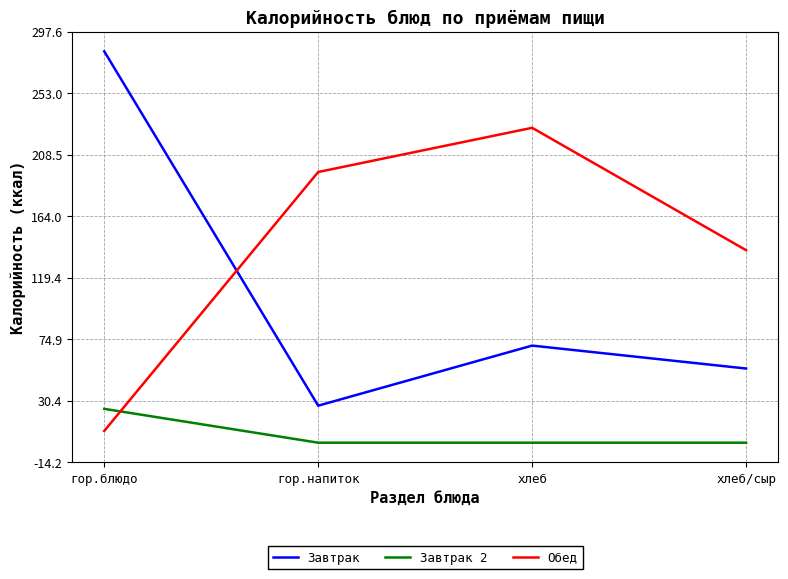

Reading right to left, what are all the values shown in this chart?

Завтрак: 53.7	70.3	26.8	283.4
Завтрак 2: 0.0	0.0	0.0	24.5
Обед: 139.4	228.0	196.0	8.5